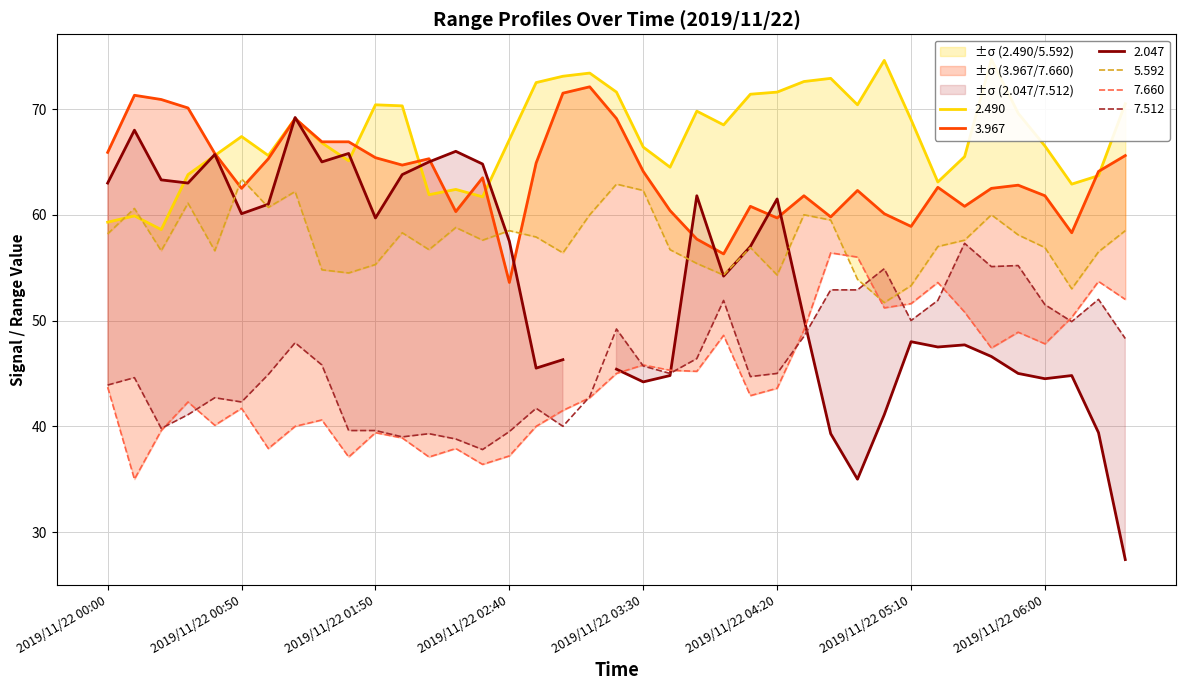

The 7.660 series shows 52.0 at 2019/11/22 06:30. True or false?

True